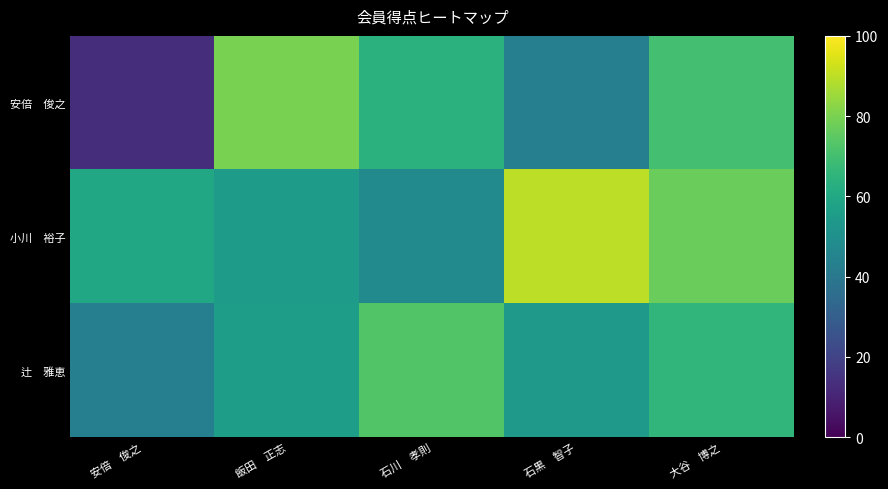

Which has a higher value, 安倍　俊之 or 石川　孝則?

石川　孝則